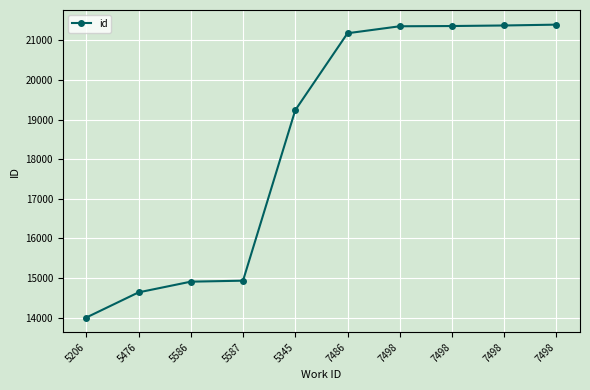

The value at 7498 is 31152. True or false?

False